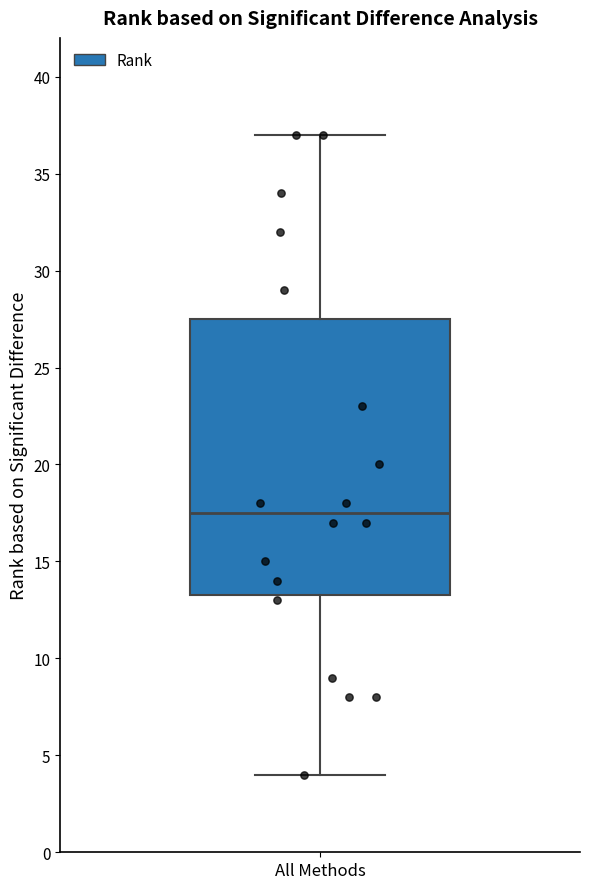

Read this box plot against the y-axis: the position of the median line, the range covered by the box, and the ends of both whiskers. The values are not printed on the chart, so give them approximately, as read against the axis.

median 17.5, box 13.5 to 27.5, whiskers 4.0 to 37.0